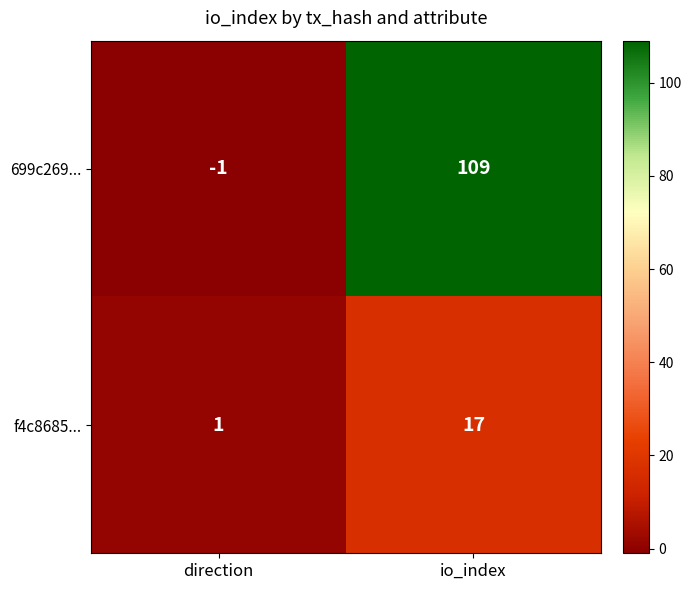

At which category is the sum across all series the highest?

io_index